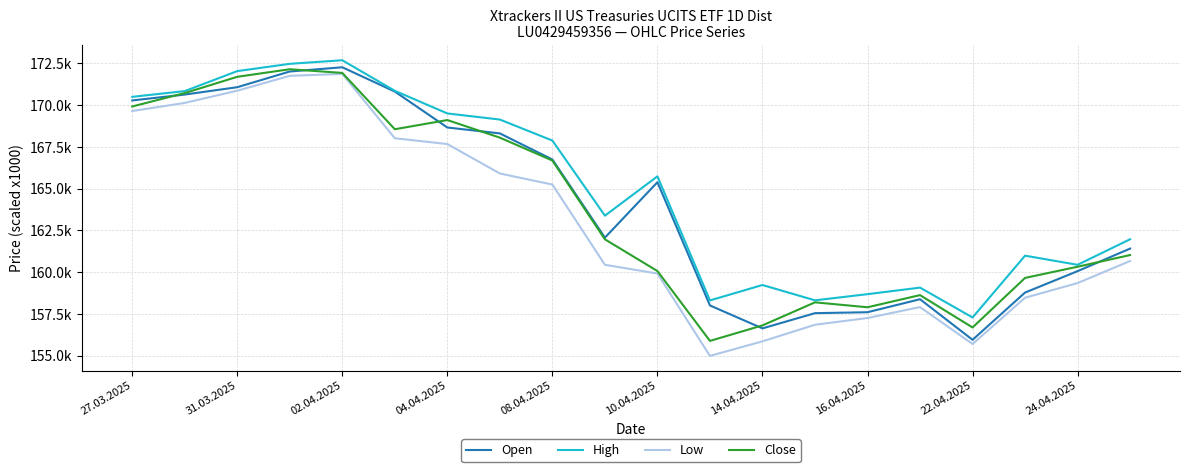

What is the value of the High point at the 3rd from the left?

172038